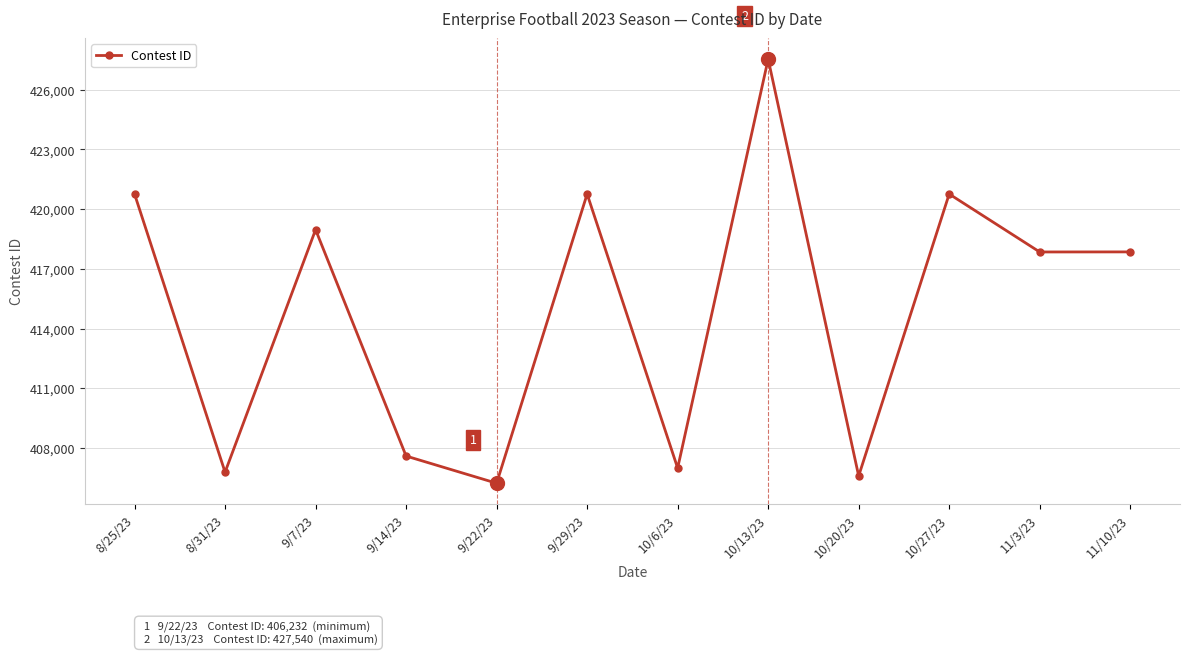

What is the sum of the values at 9/22/23 and 9/14/23?

813830